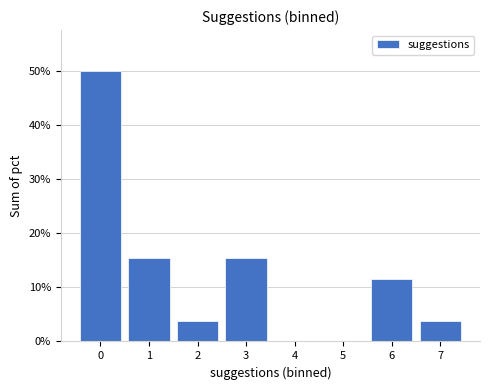

Which range on the x-axis has the tallest bar?

-0.5 to 0.5